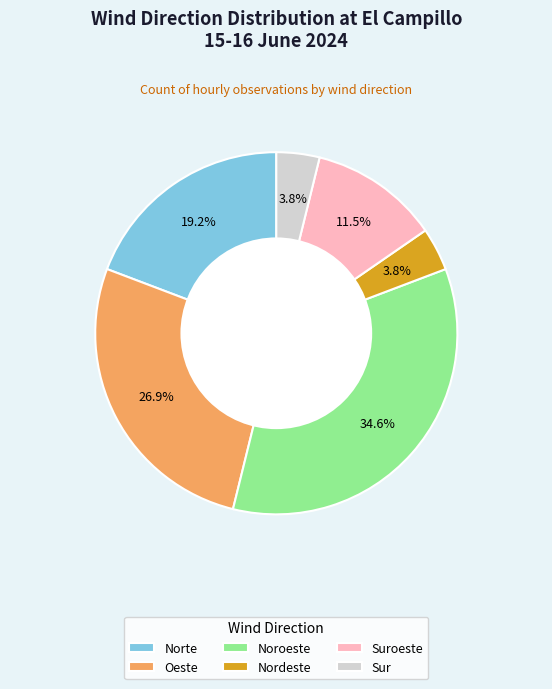

Does Nordeste account for over 50% of the chart?

No